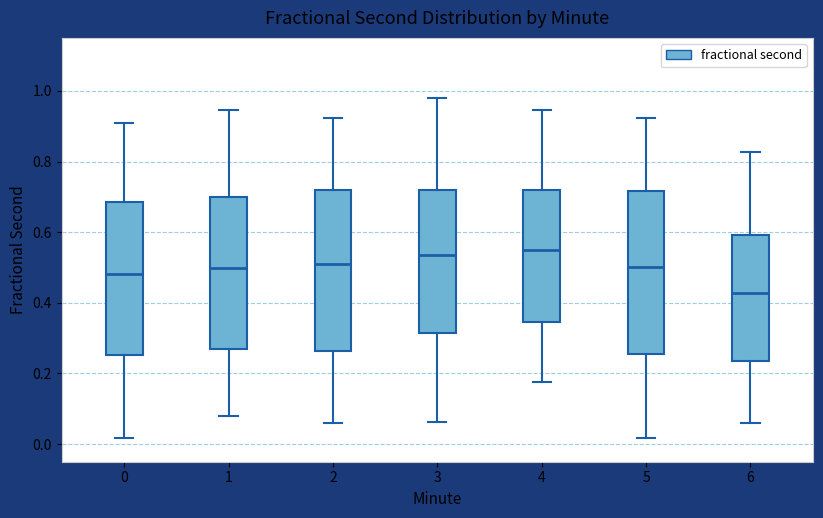

Reading left to right, transcribe this box plot: for each box, give where its median line is, the range the box spans, and where its two whiskers end, as read against the y-axis. The values are not printed on the chart, so give them approximately, as read against the axis.

0: median 0.48, box 0.26 to 0.68, whiskers 0.02 to 0.90
1: median 0.50, box 0.26 to 0.70, whiskers 0.08 to 0.94
2: median 0.50, box 0.26 to 0.72, whiskers 0.06 to 0.92
3: median 0.54, box 0.32 to 0.72, whiskers 0.06 to 0.98
4: median 0.54, box 0.34 to 0.72, whiskers 0.18 to 0.94
5: median 0.50, box 0.26 to 0.72, whiskers 0.02 to 0.92
6: median 0.42, box 0.24 to 0.60, whiskers 0.06 to 0.82